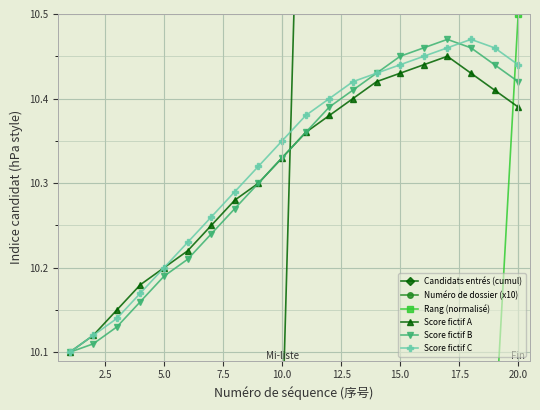

How many interior local peaks does the Score fictif A series have?

1